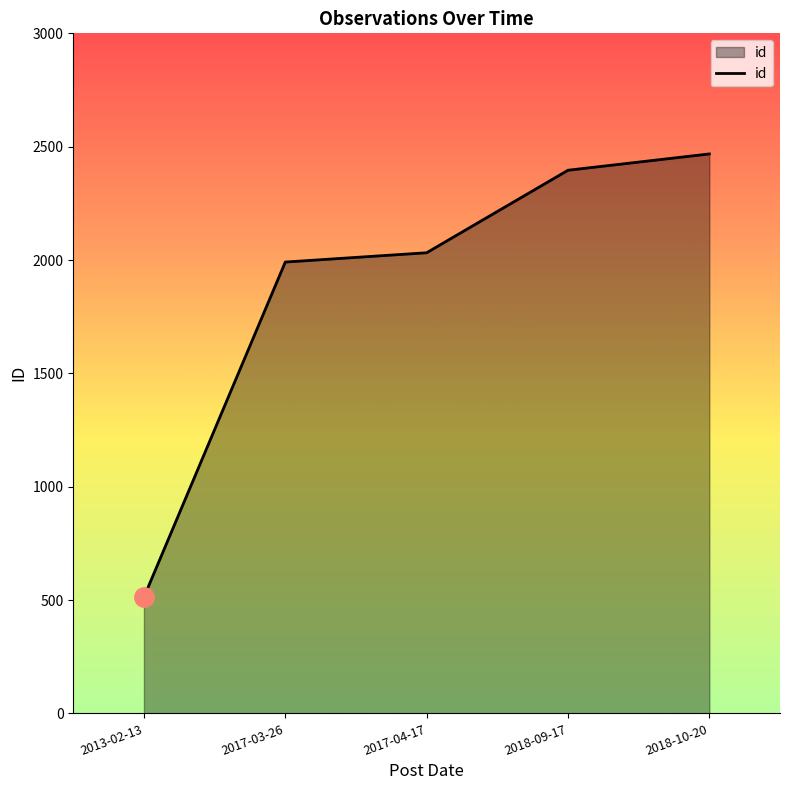

What is the change in value from 2013-02-13 to 2018-09-17?

+1883